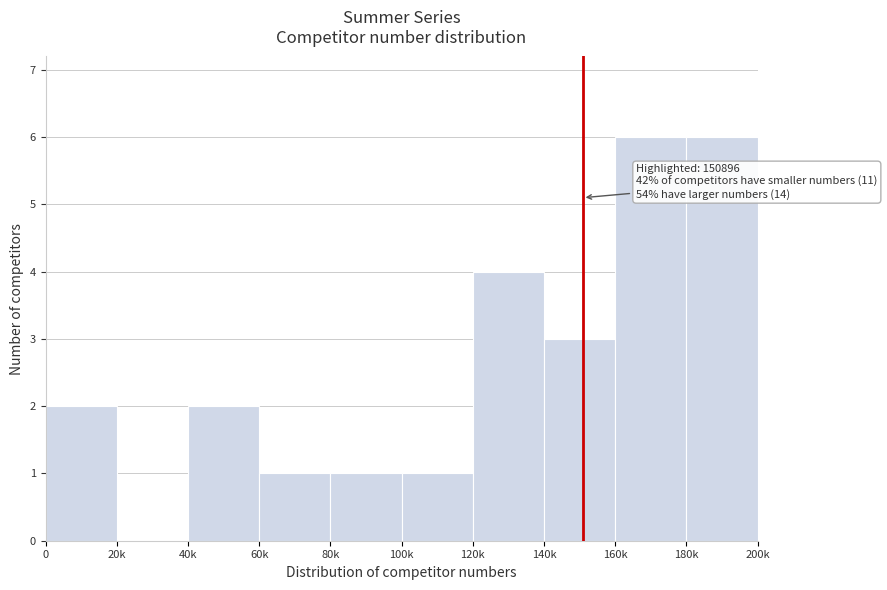

Reading left to right, list all the values displayed in this chart.

0=2	20k=0	40k=2	60k=1	80k=1	100k=1	120k=4	140k=3	160k=6	180k=6